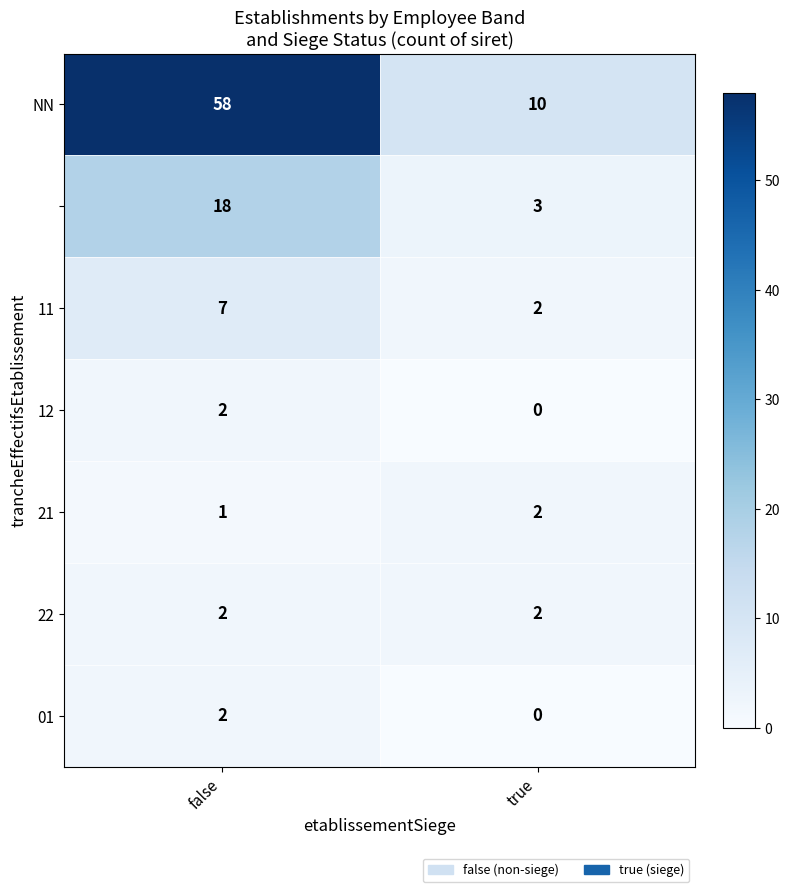

Which category has the highest value across all series?

false